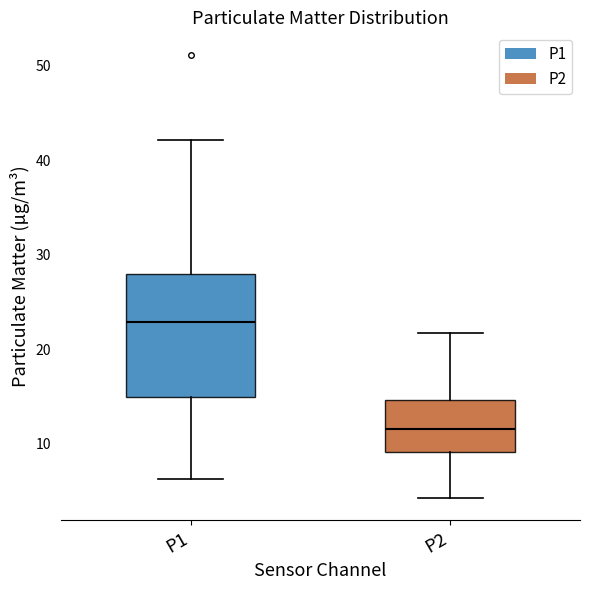

Reading left to right, transcribe this box plot: for each box, give where its median line is, the range the box spans, and where its two whiskers end, as read against the y-axis. The values are not printed on the chart, so give them approximately, as read against the axis.

P1: median 23, box 15 to 28, whiskers 6 to 42
P2: median 12, box 9 to 15, whiskers 4 to 22